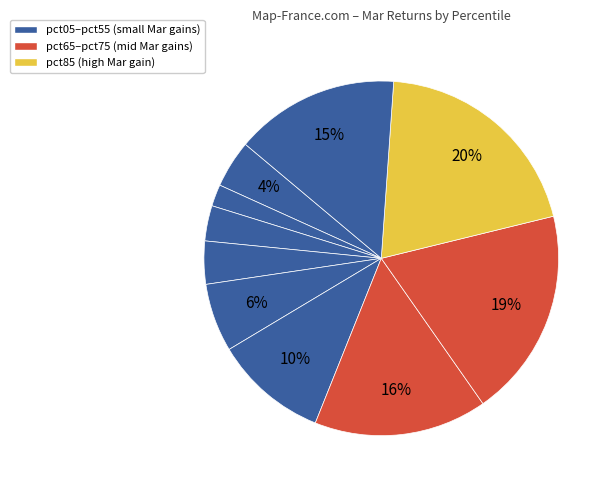

Count the number of slices in the pie.

10